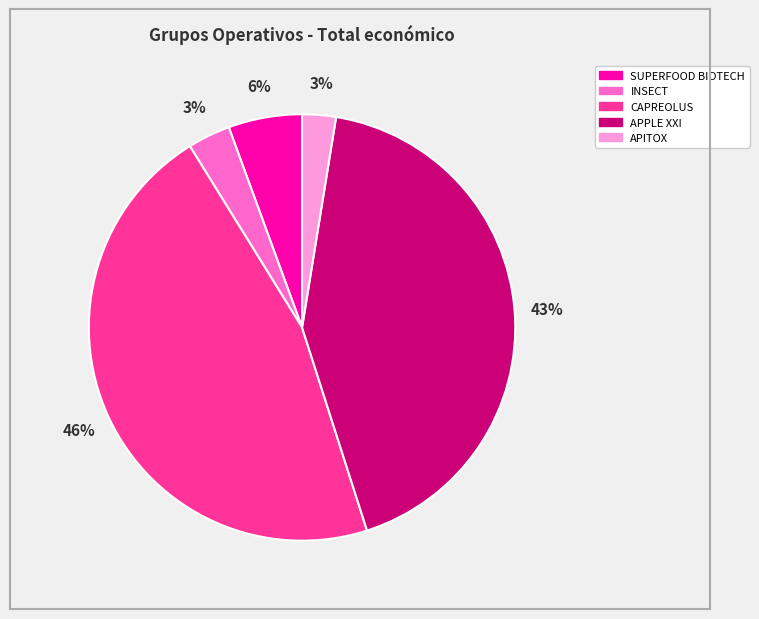

Does any single category account for the majority?

No